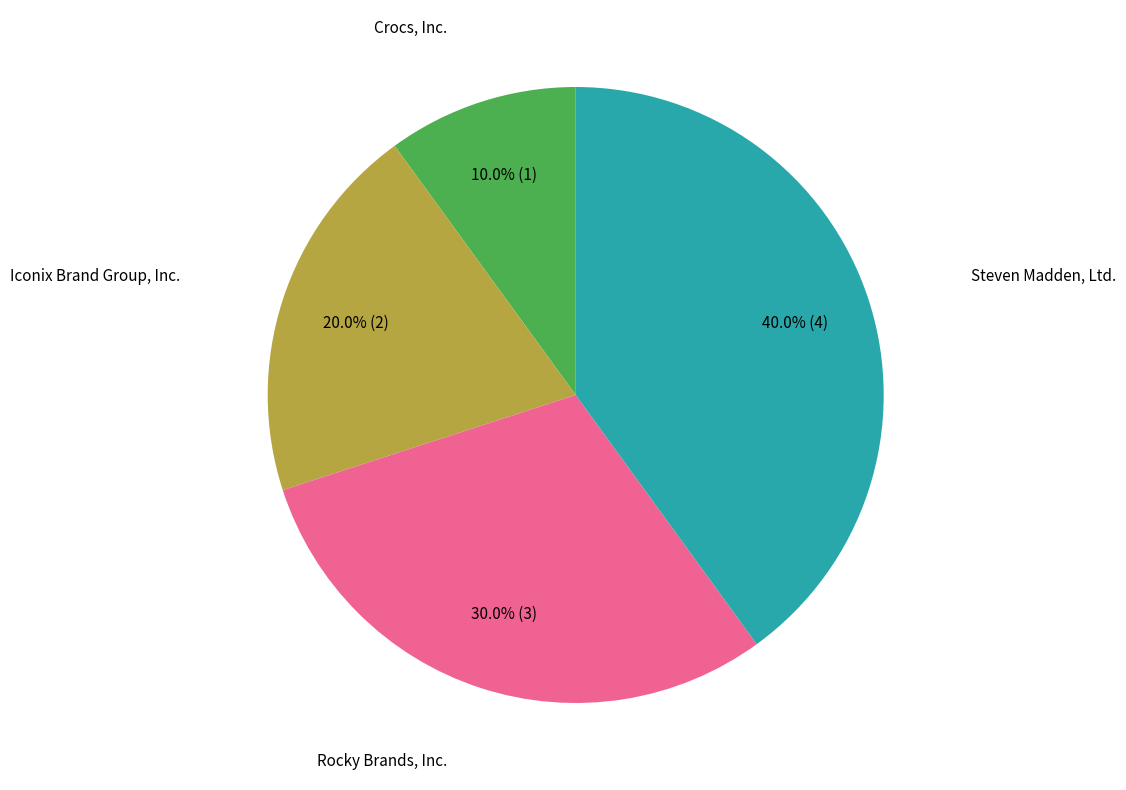

Is there any slice that represents more than half of the pie?

No